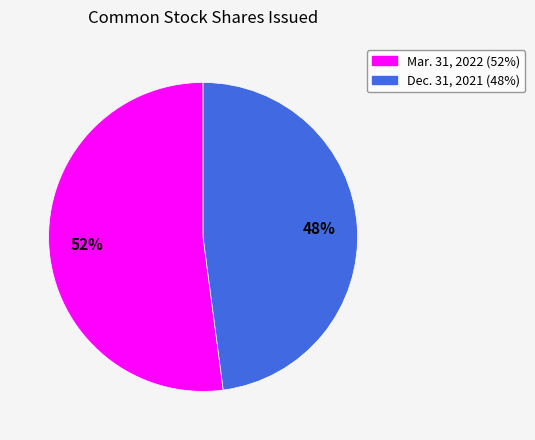

Is there any slice that represents more than half of the pie?

Yes